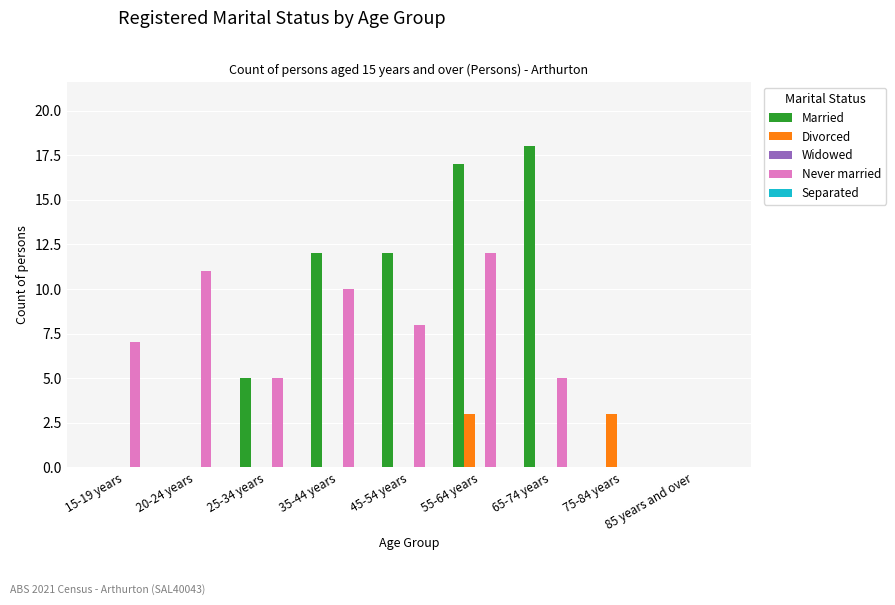

Which category has the highest value across all series?

65-74 years